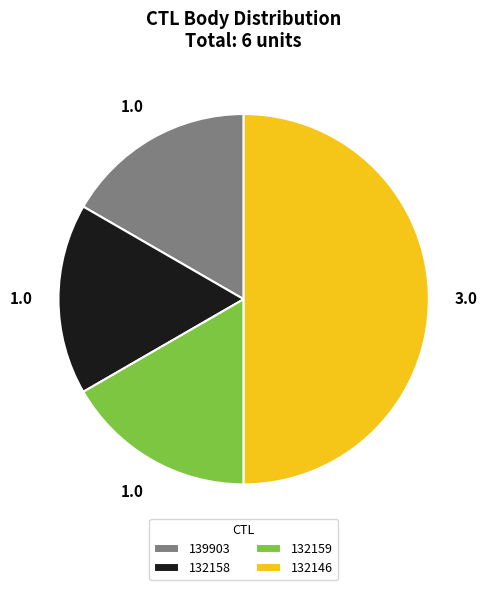

Approximately how many times larger is the value at 132159 compared to 139903?

1.0